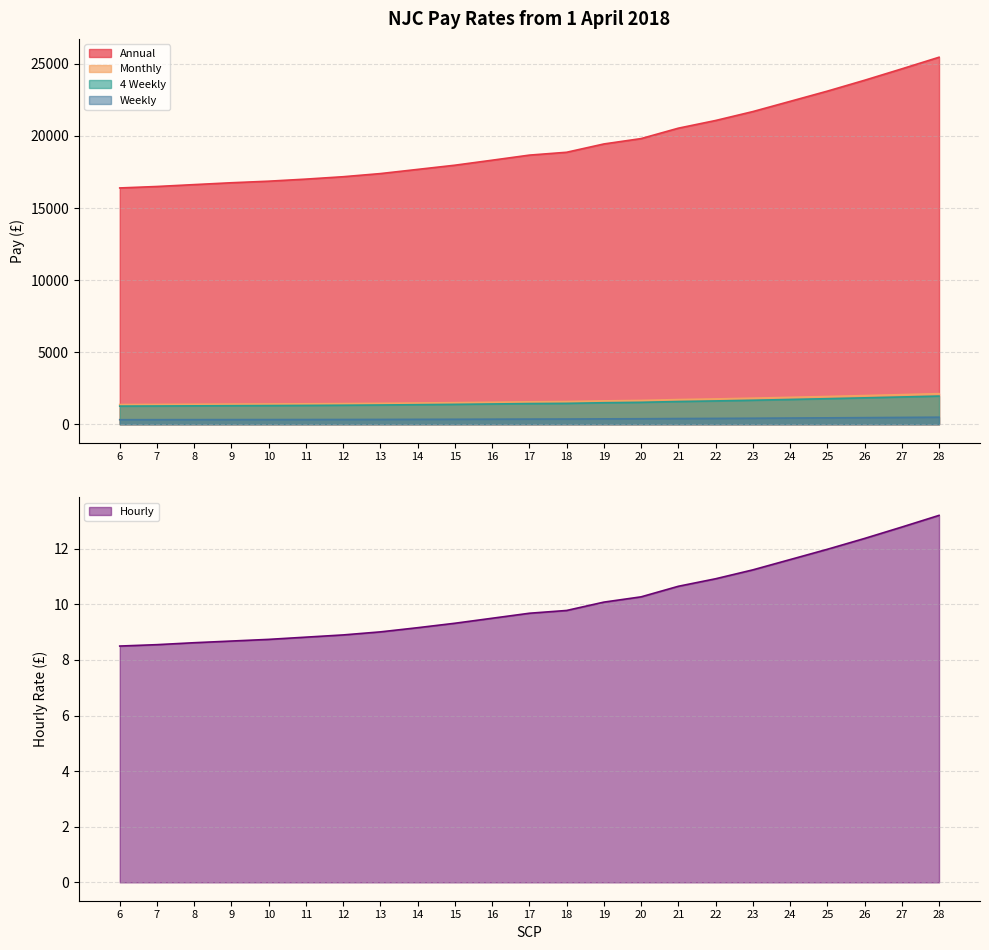

What is the sum of the Annual values at 15 and 26?

41838.0